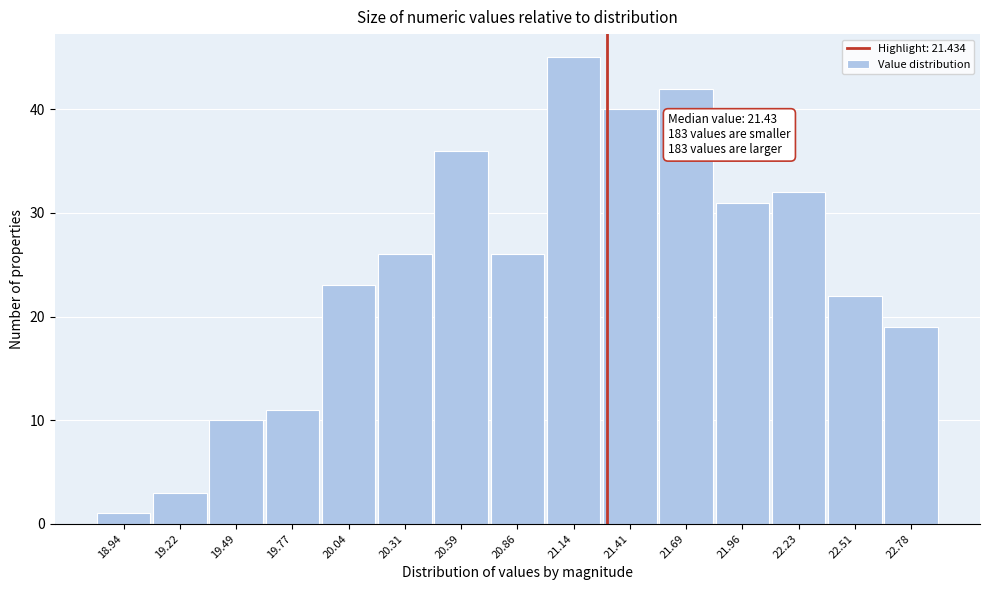

Reading left to right, transcribe all the data shown in this chart.

1	3	10	11	23	26	36	26	45	40	42	31	32	22	19